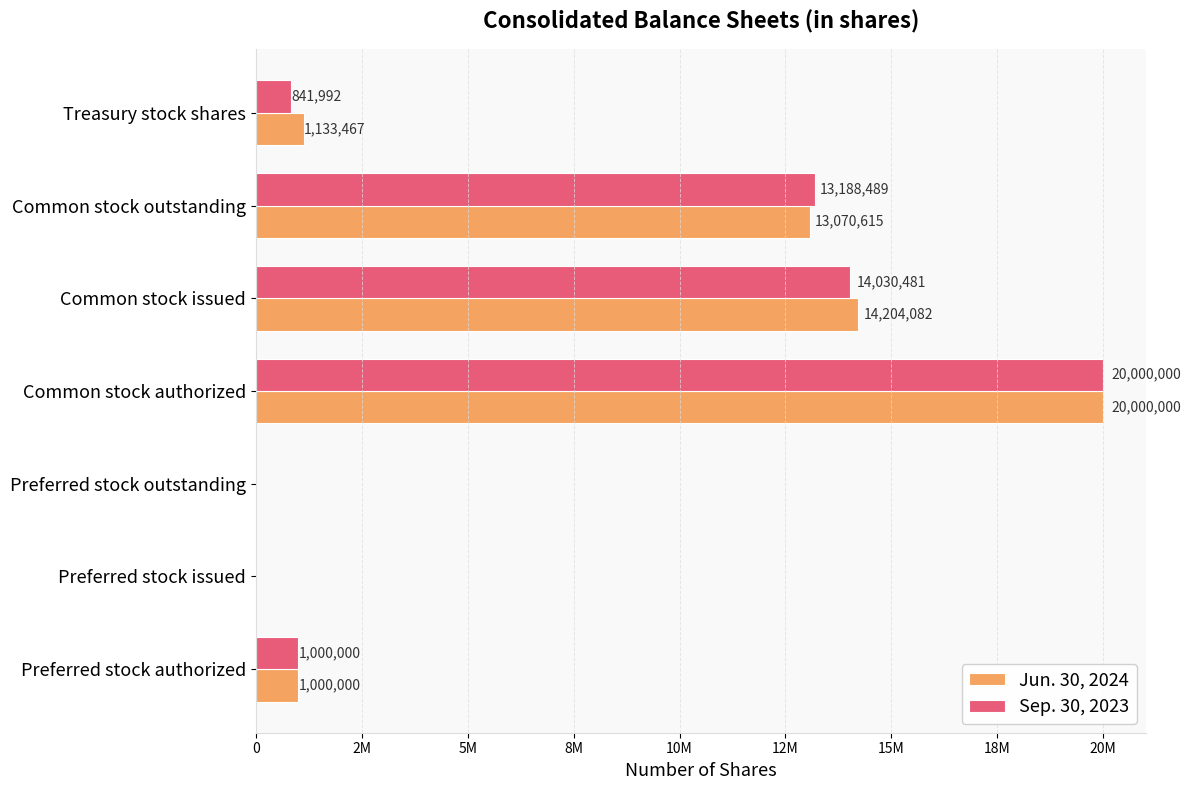

What are all the series names shown in the legend?

Jun. 30, 2024, Sep. 30, 2023